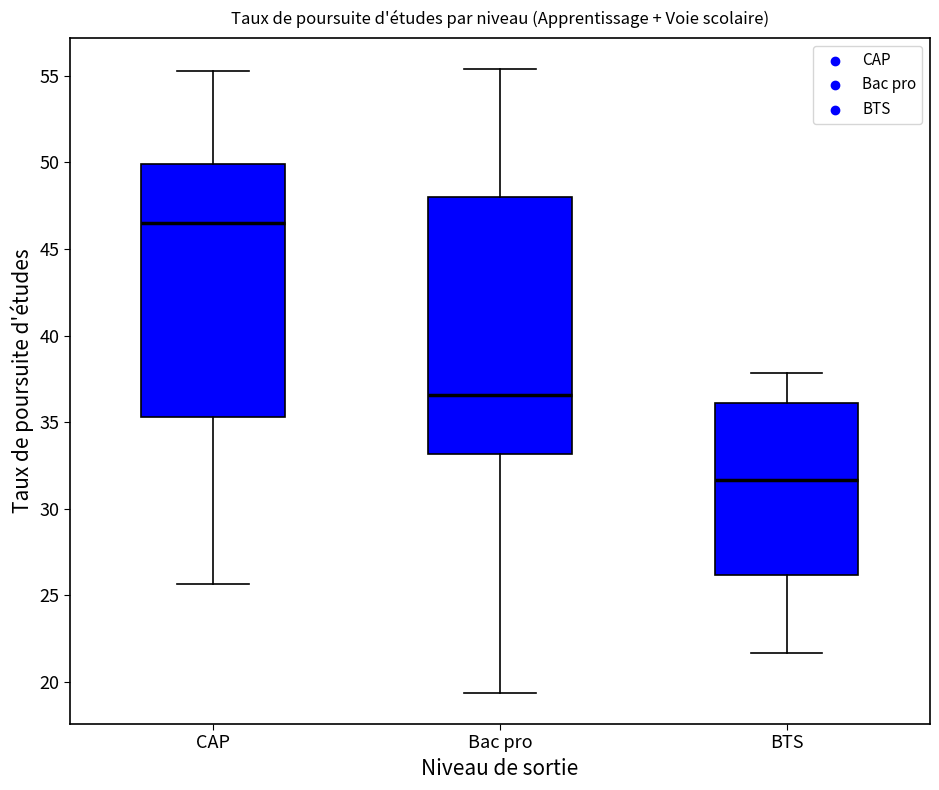

Where is the lower edge of the box for CAP on the y-axis? The values are not printed on the chart, so give them approximately, as read against the axis.

35.5